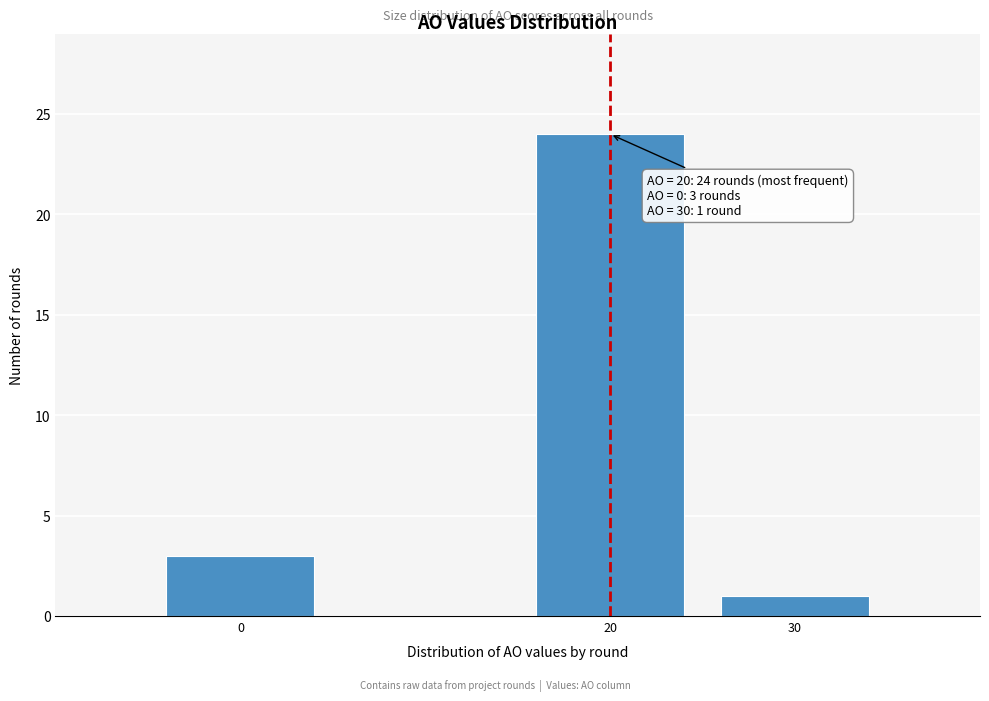

Reading right to left, what are all the values shown in this chart?

30=1	20=24	0=3